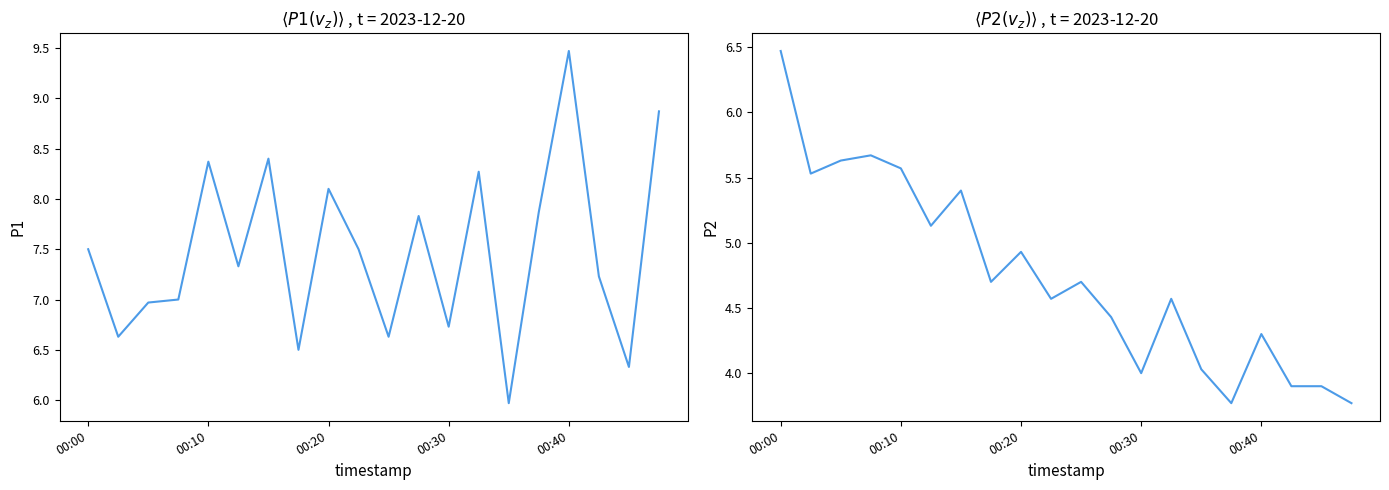

Which series changed the most between 00:10 and 7?

P2